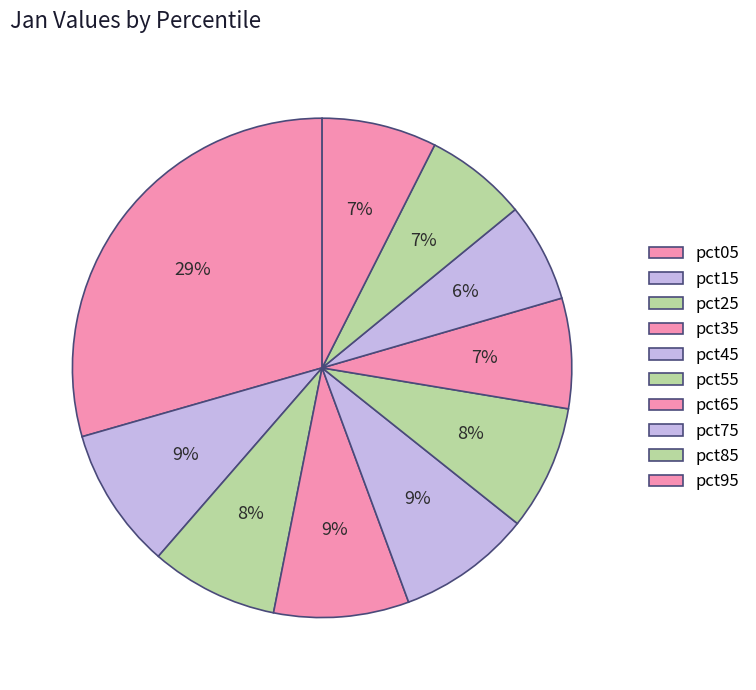

How many slices are in this pie chart?

10